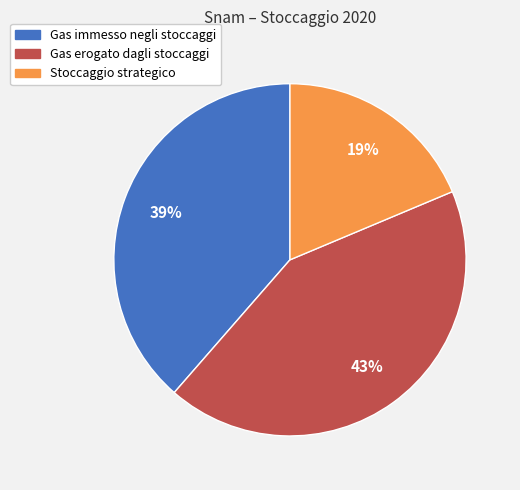

To the nearest percent, what is the combined percentage of Stoccaggio strategico and Gas erogato dagli stoccaggi?

61%